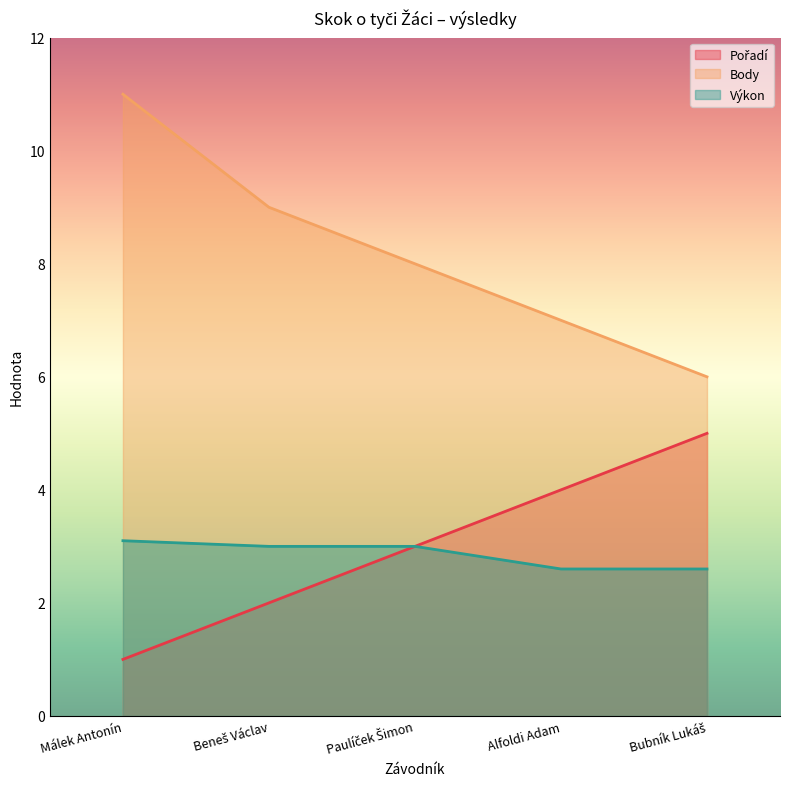

What is the spread (max minus min) of values at Málek Antonín?

10.0